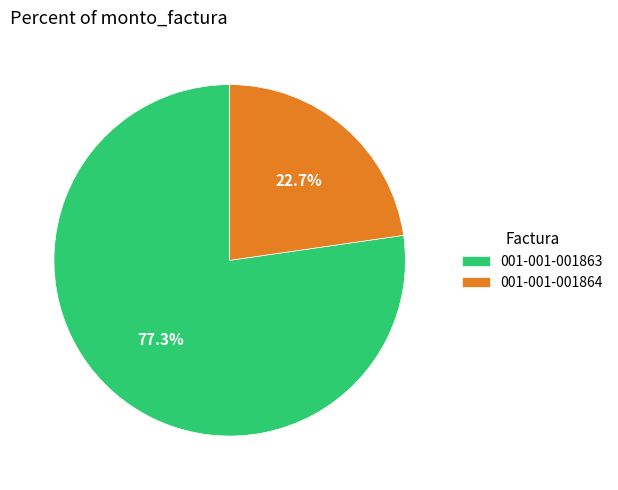

Count the number of slices in the pie.

2